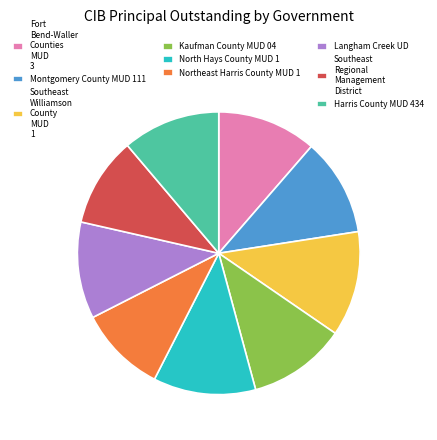

The Southeast Williamson County MUD 1 slice represents 27% of the pie. True or false?

False